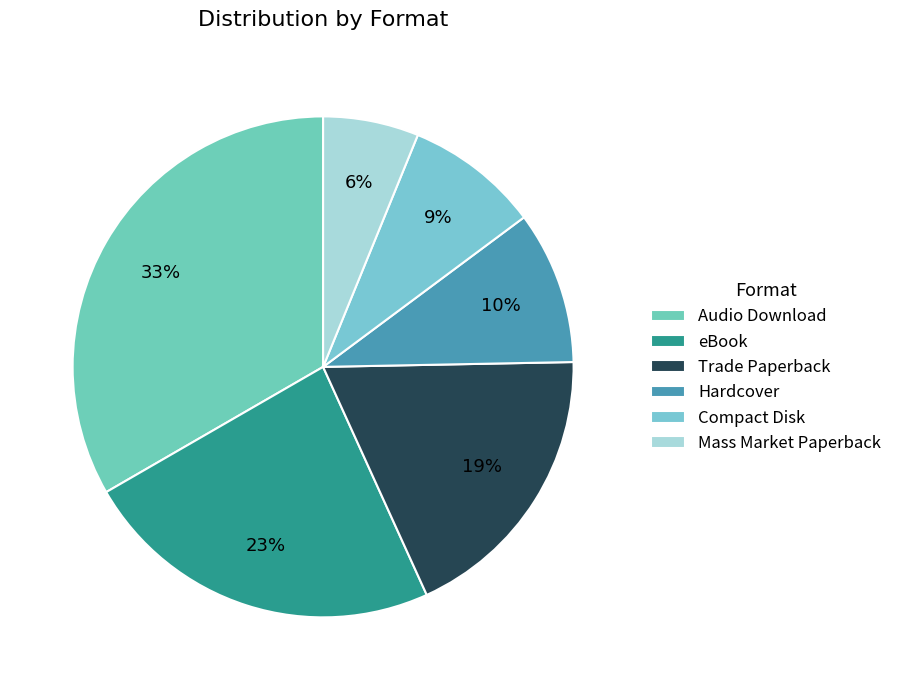

To the nearest percent, what is the difference between the Audio Download and Hardcover slice percentages?

23%